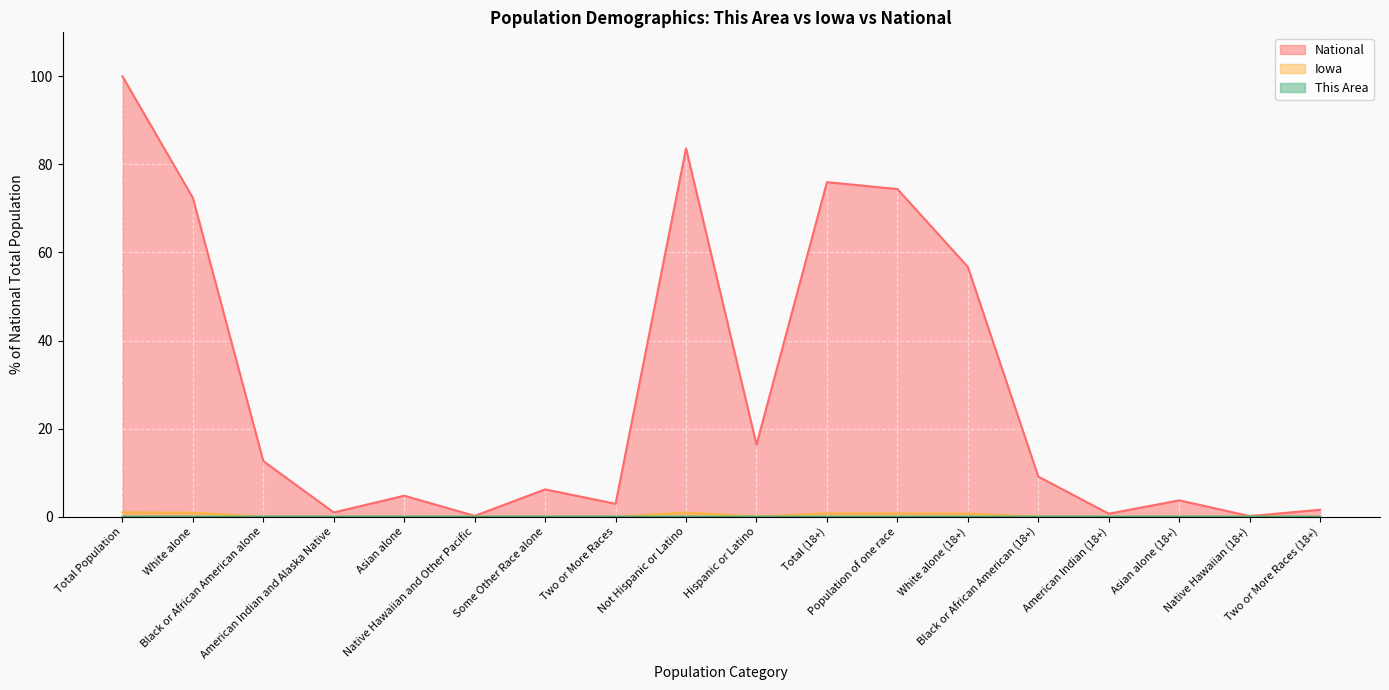

What is the greatest value displayed?

100.0